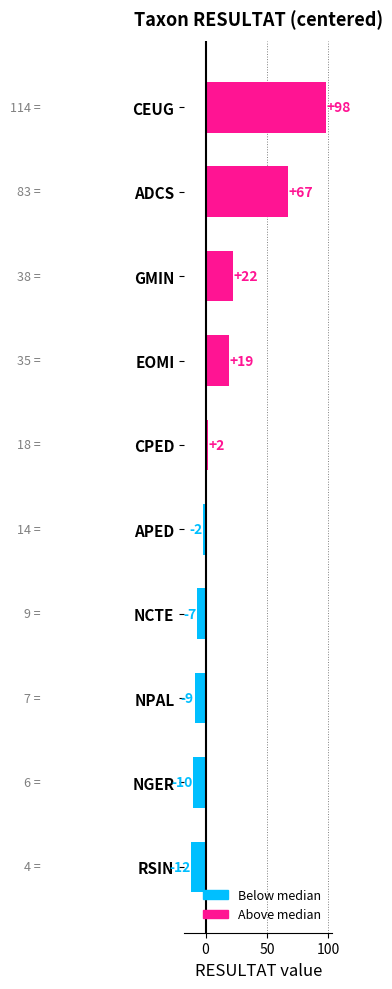

Count the number of data series in this chart.

1